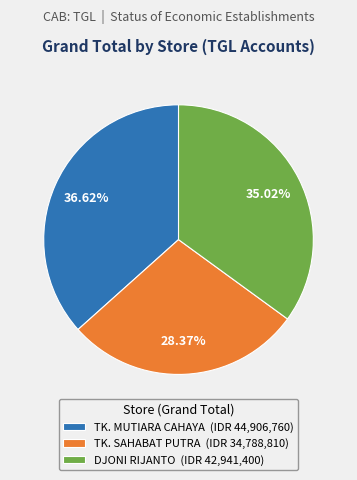

Count the number of slices in the pie.

3